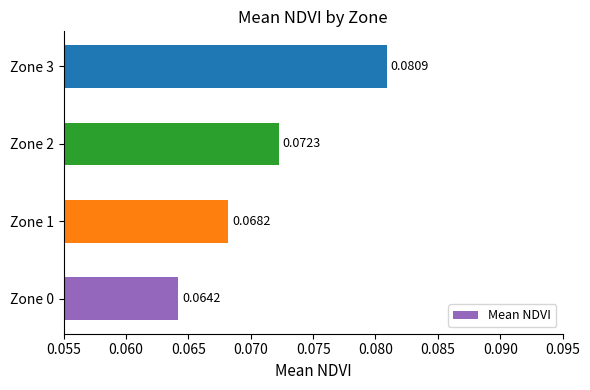

Rank the categories by value from highest to lowest.

Zone 3, Zone 2, Zone 1, Zone 0